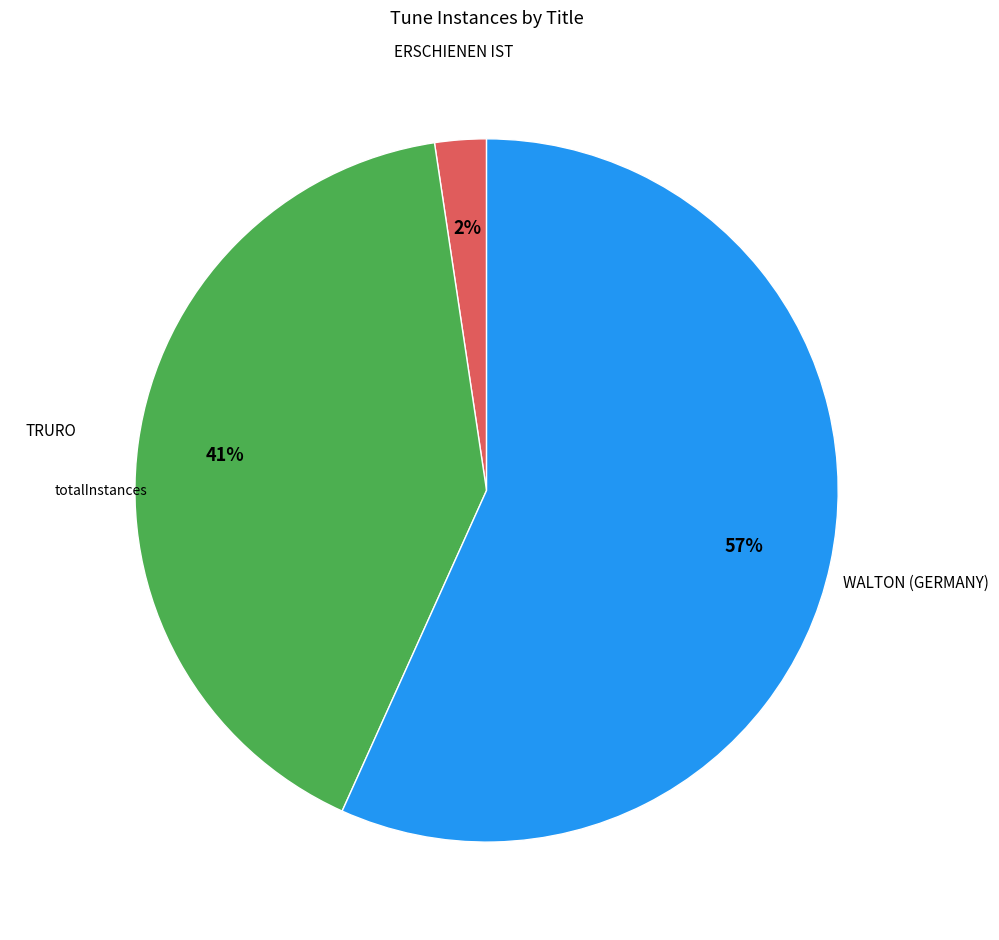

How many segments does this pie chart have?

3